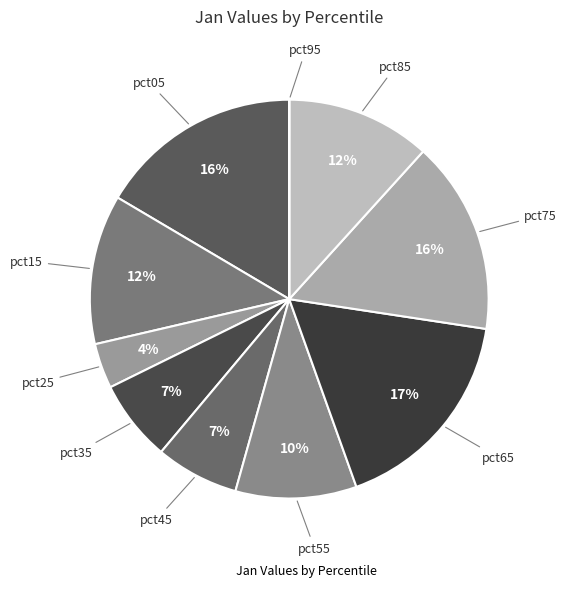

Which slice is the largest?

pct65